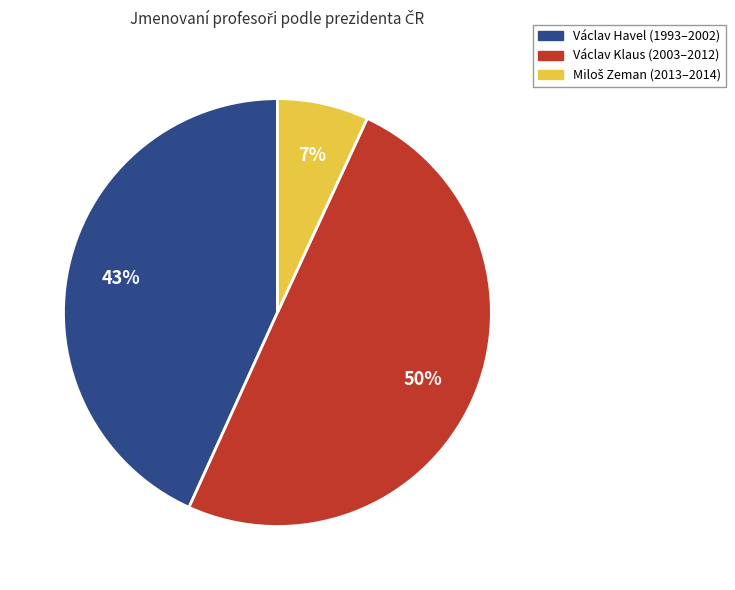

To the nearest percent, what is the difference between the largest and smallest slice percentages?

43%